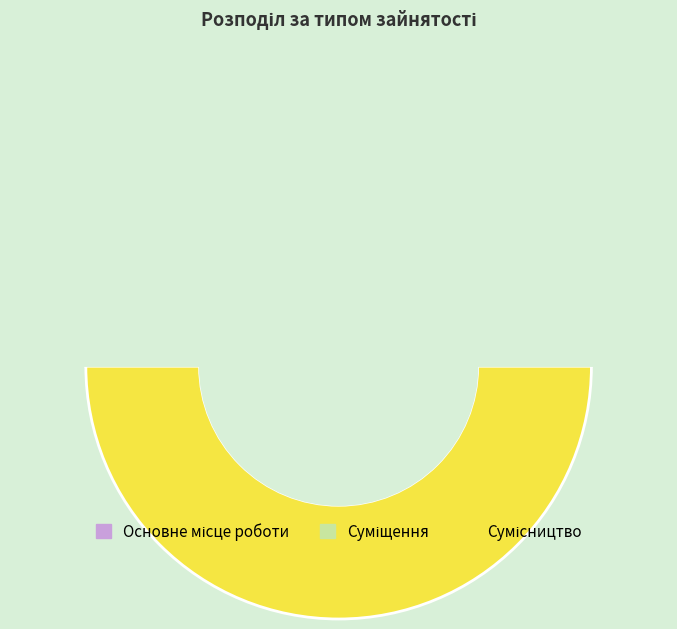

To the nearest percent, what is the average slice percentage?

33%